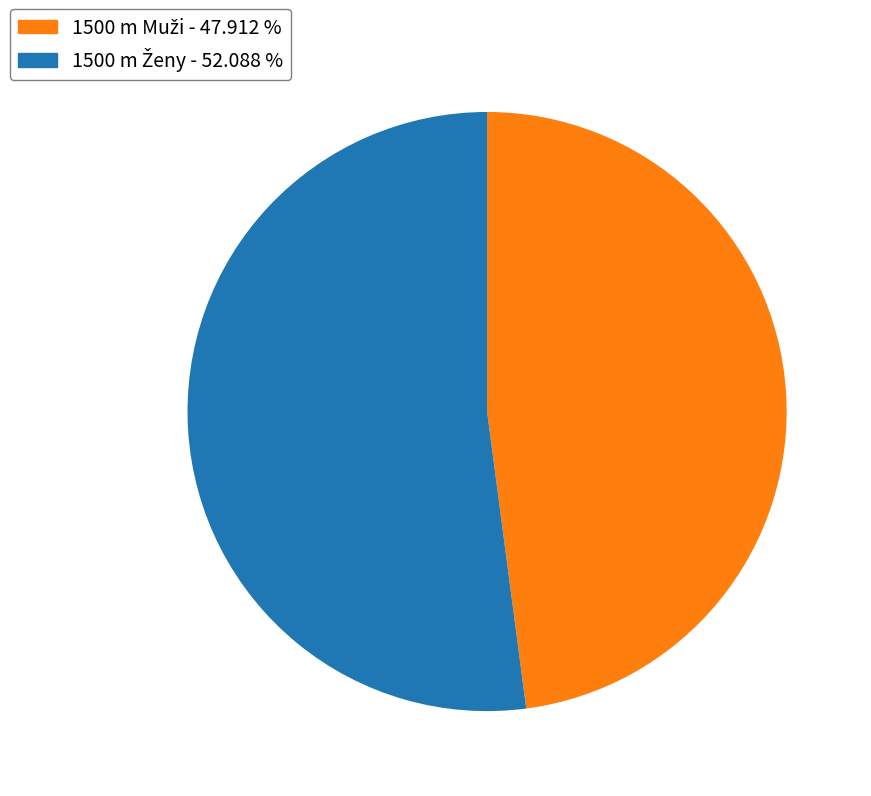

Does any single category account for the majority?

Yes